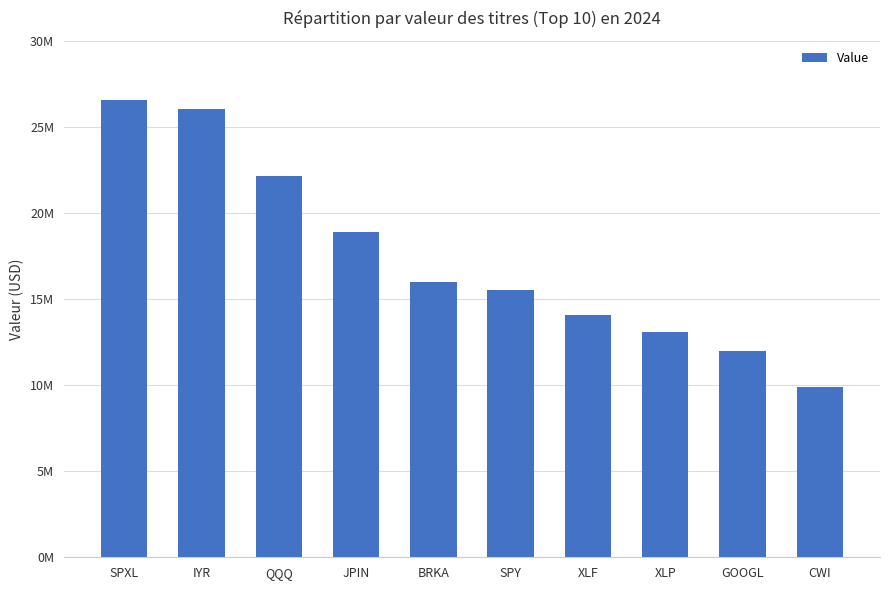

Reading right to left, list all the values displayed in this chart.

9872000	11959000	13084000	14048000	15512000	15961000	18918000	22170000	26030000	26545000